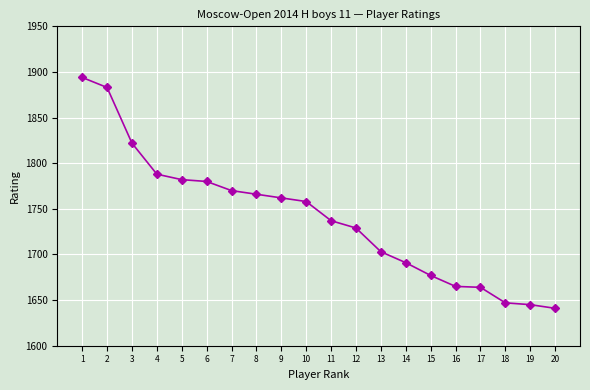

Is it true that the value at 4 is 2920?

False